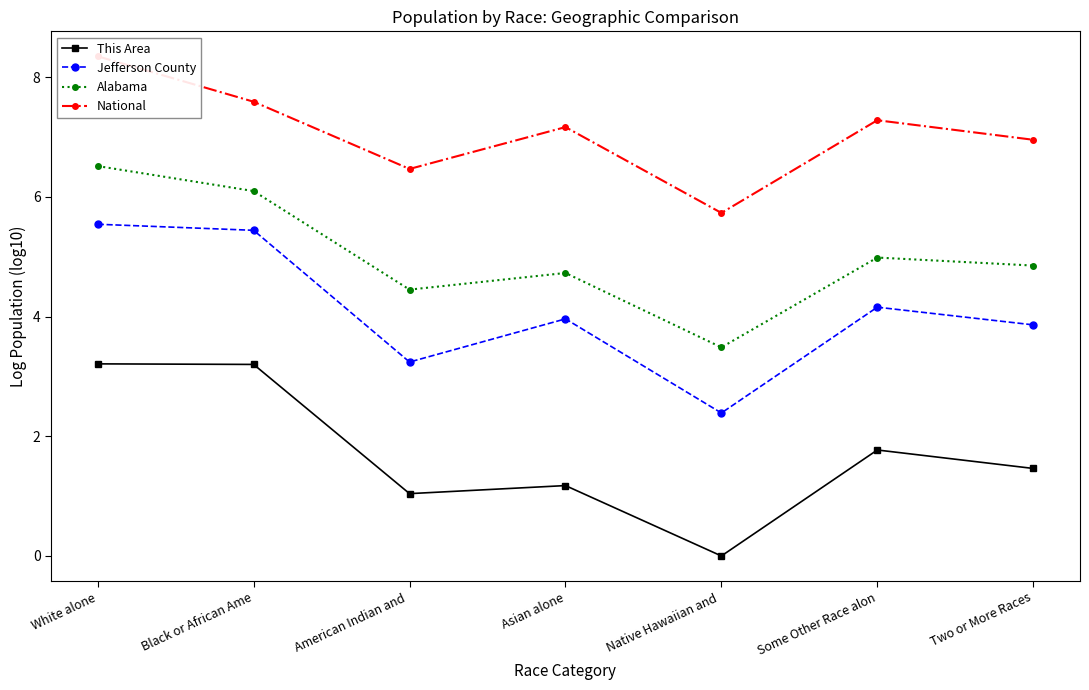

True or false: Jefferson County and Alabama intersect in this chart.

False